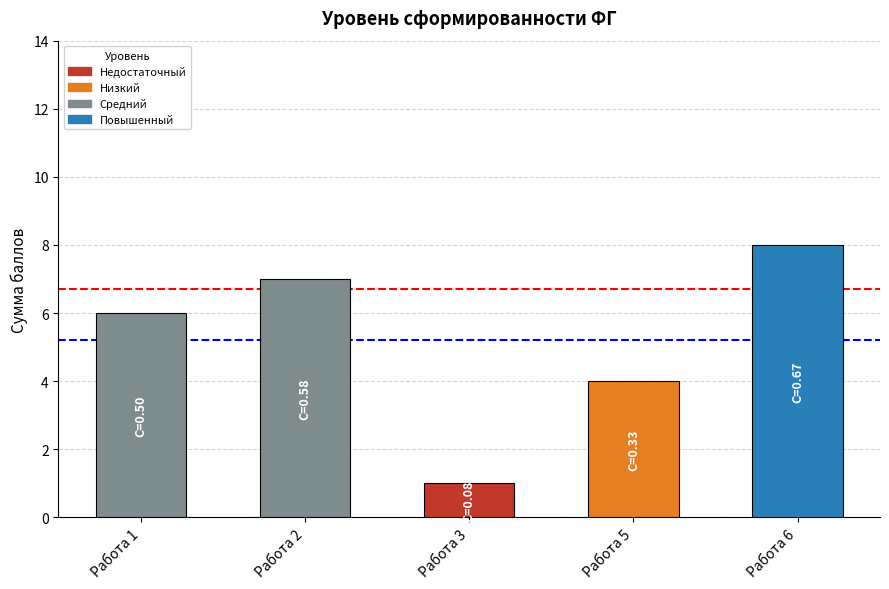

Rank the categories by value from highest to lowest.

Работа 6, Работа 2, Работа 1, Работа 5, Работа 3